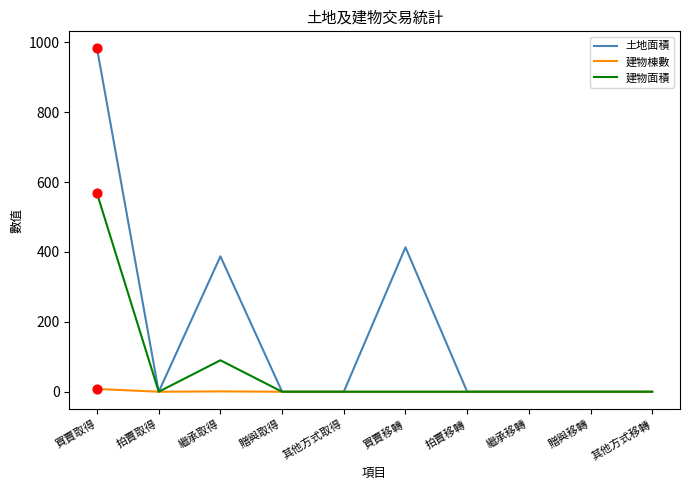

At which category is the sum across all series the highest?

買賣取得